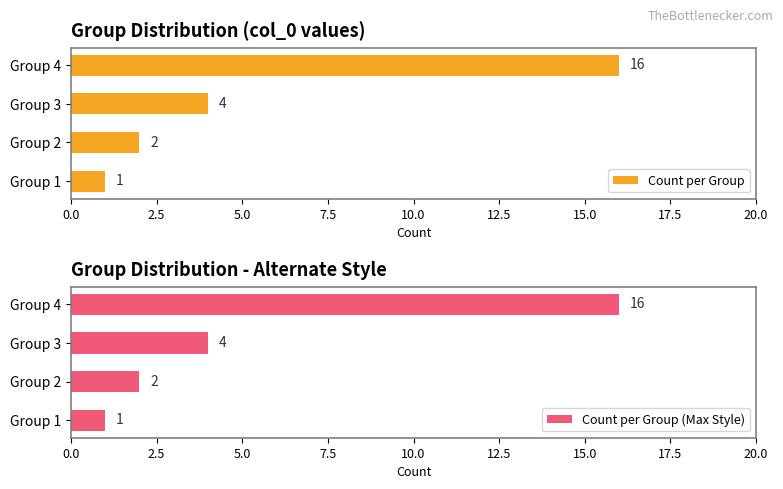

At which label is Count per Group closest to 8?

Group 3